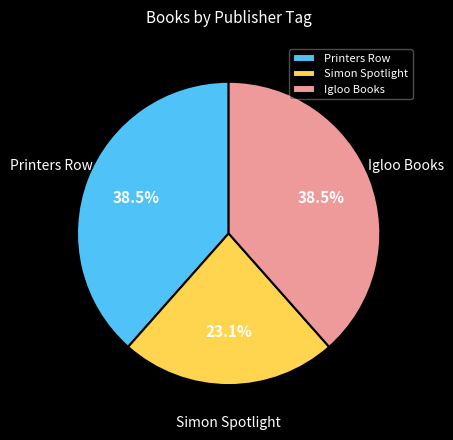

Is it true that Simon Spotlight is 44% of the pie?

False